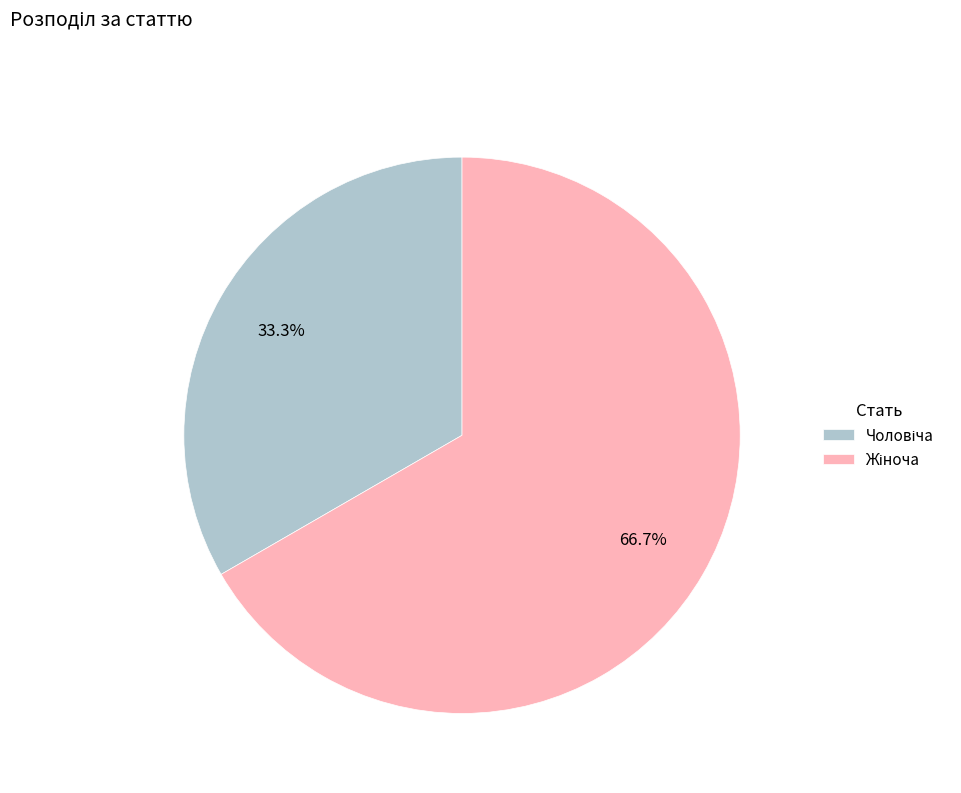

Is there a majority slice in this chart?

Yes